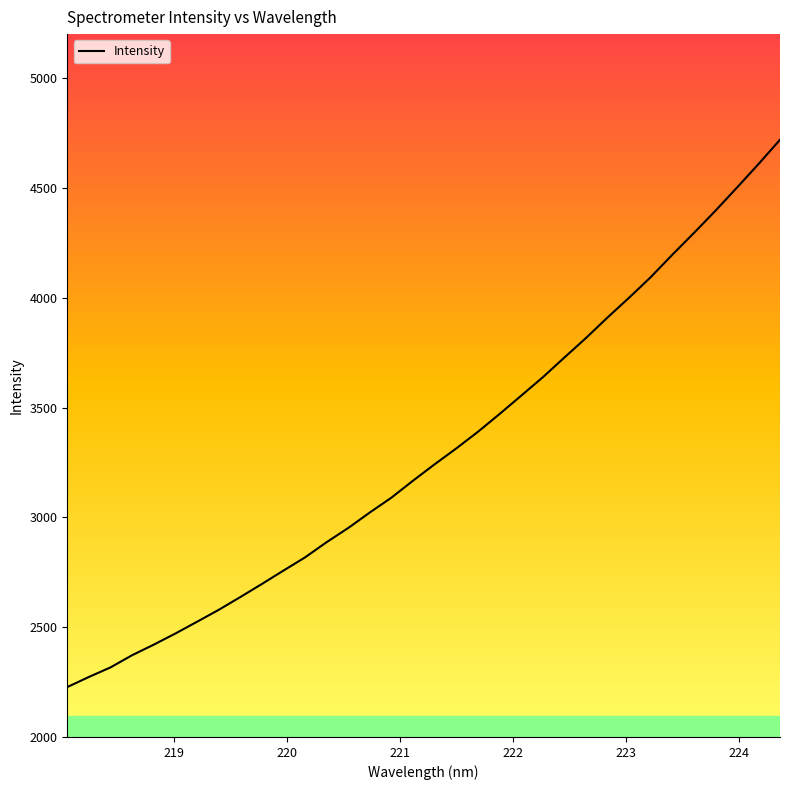

What is the difference between the maximum and minimum values?

2492.0